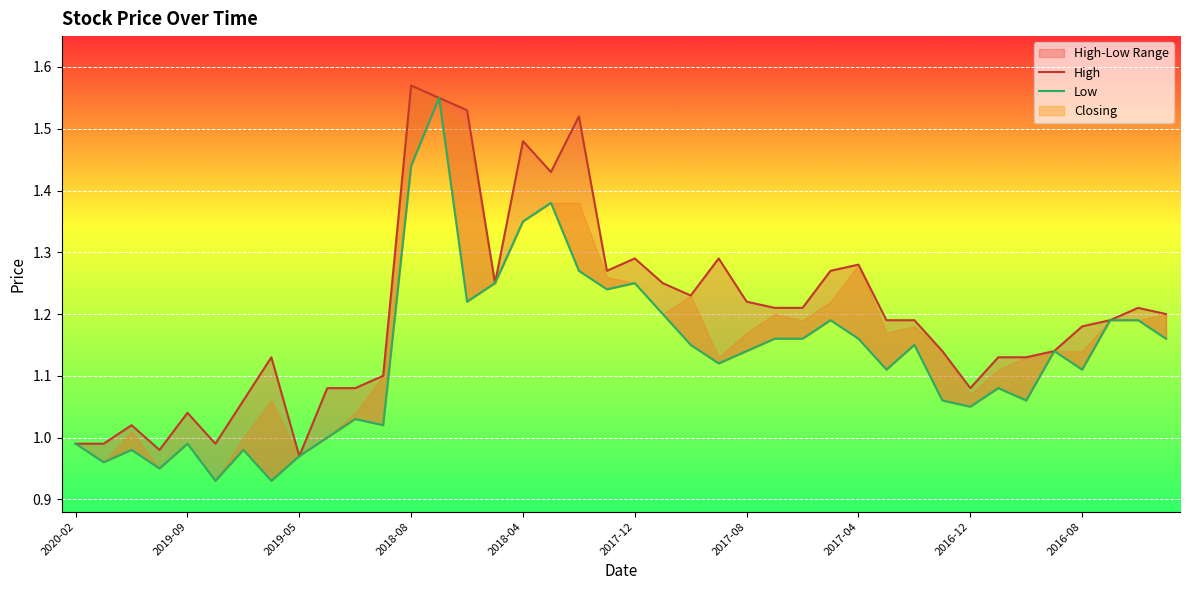

Which has a higher value, 35 or 38?

38